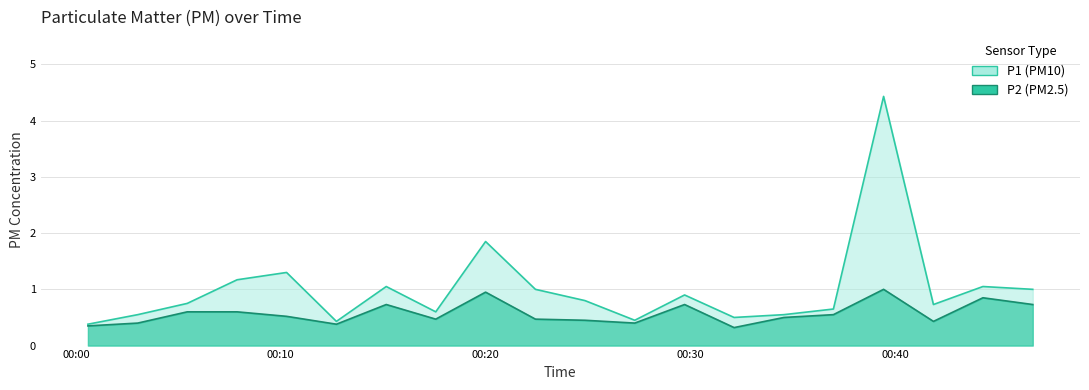

At 05:30, list the series in order from largest to smallest.

P1, P2